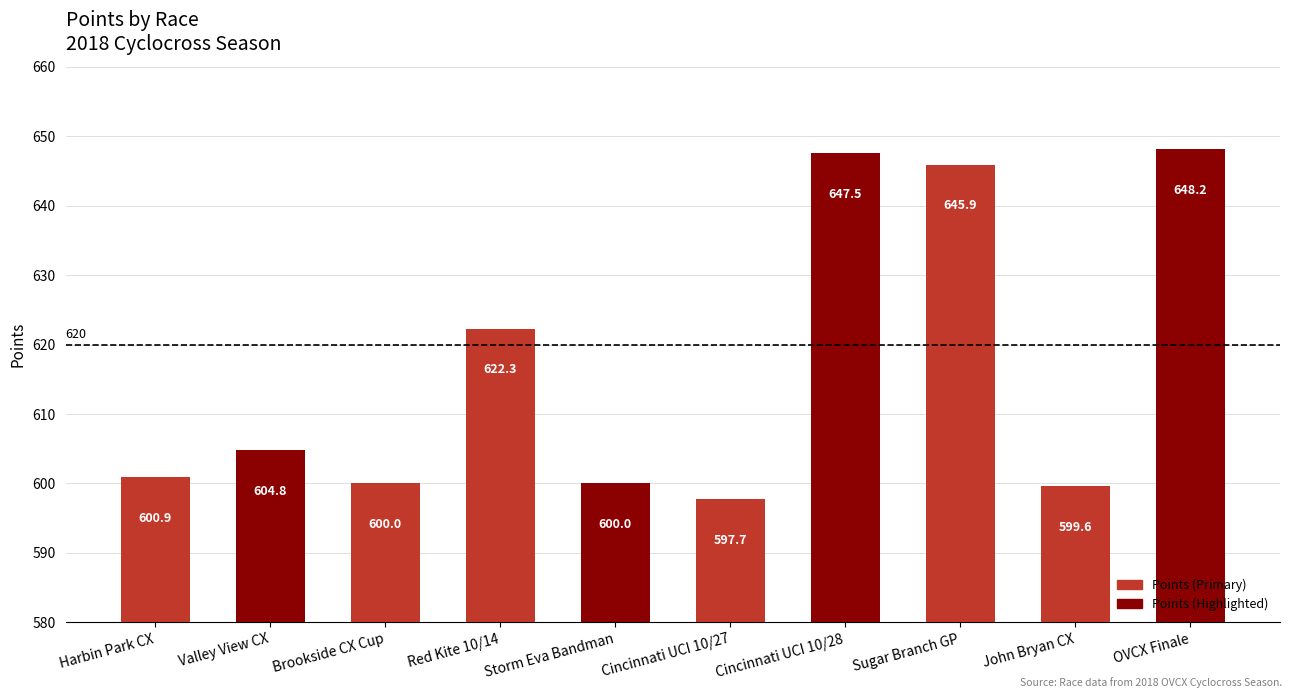

How many bars are there in total?

10